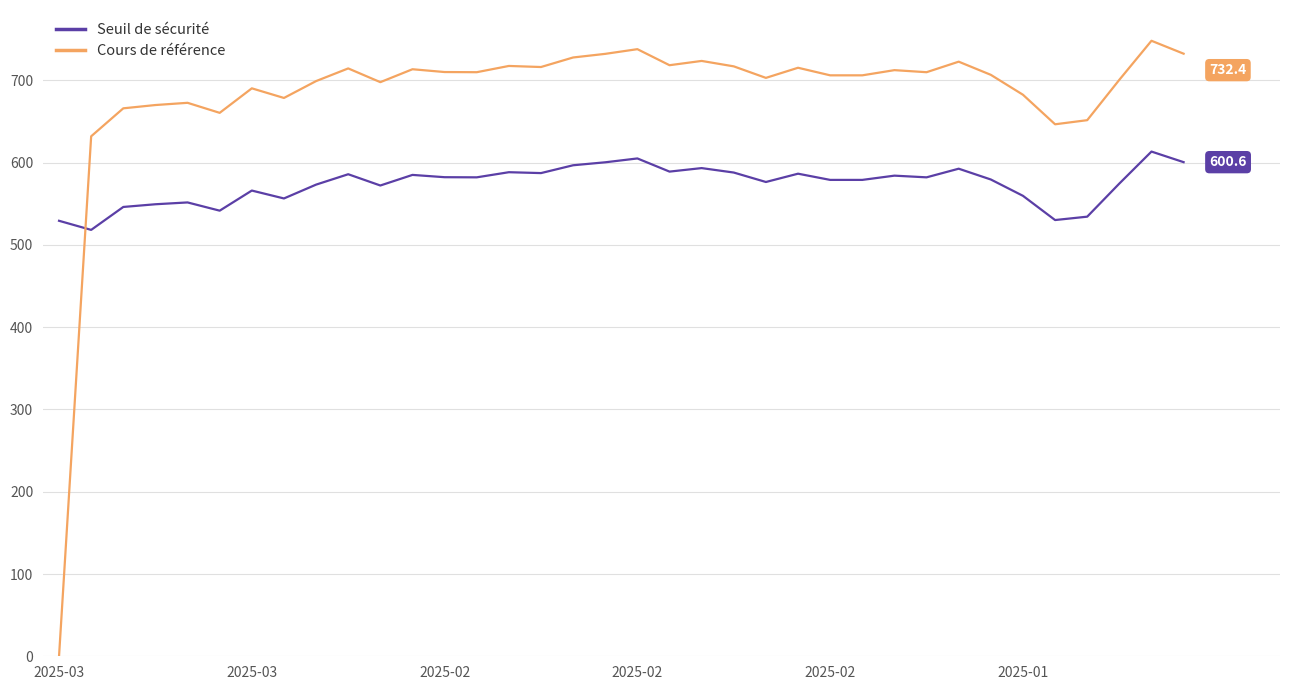

After their last crossing, which series has the higher values: Seuil de sécurité or Cours de référence?

Cours de référence